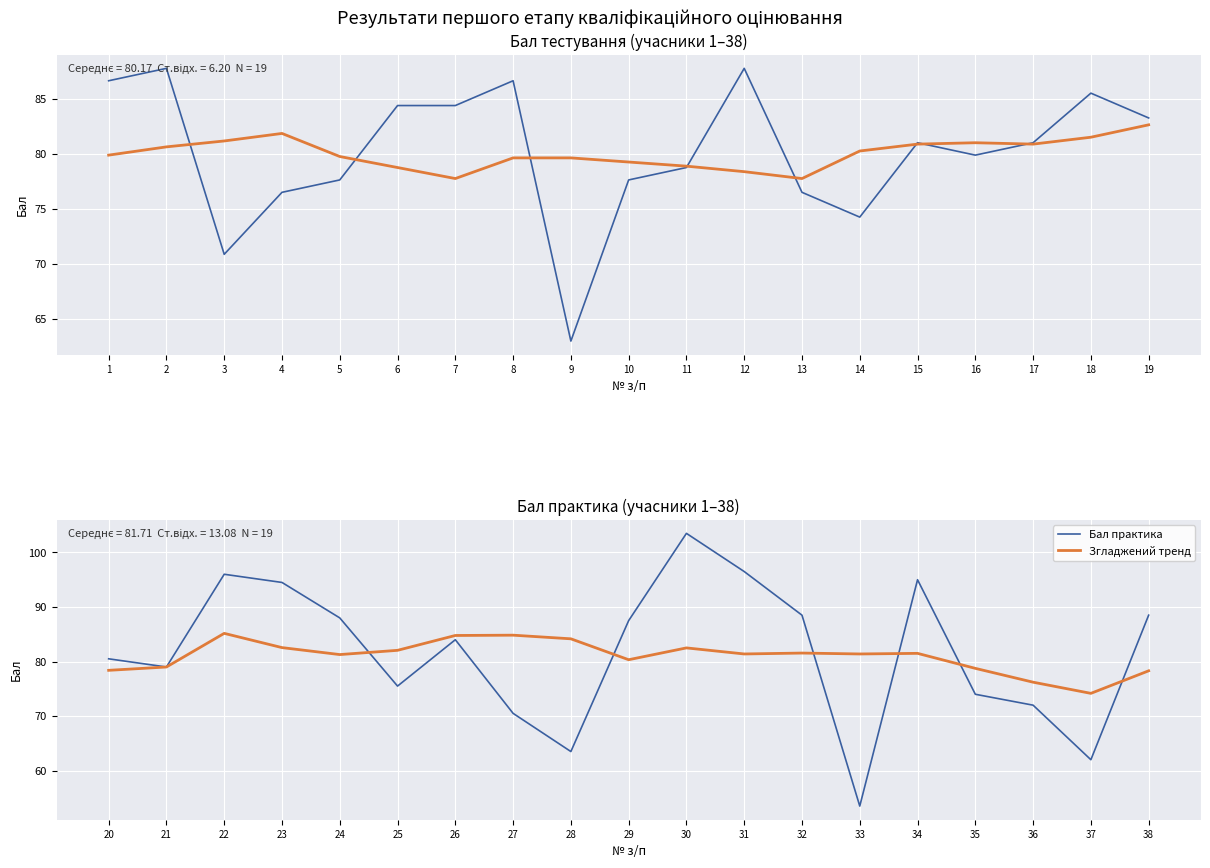

What is the approximate value of Бал тестування at 6?

84.4